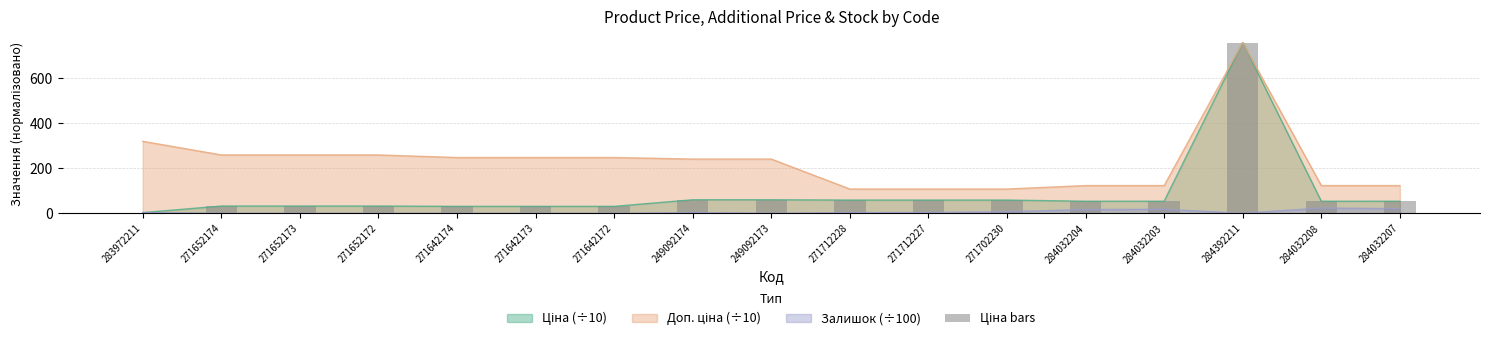

Does the chart contain stacked bars?

No